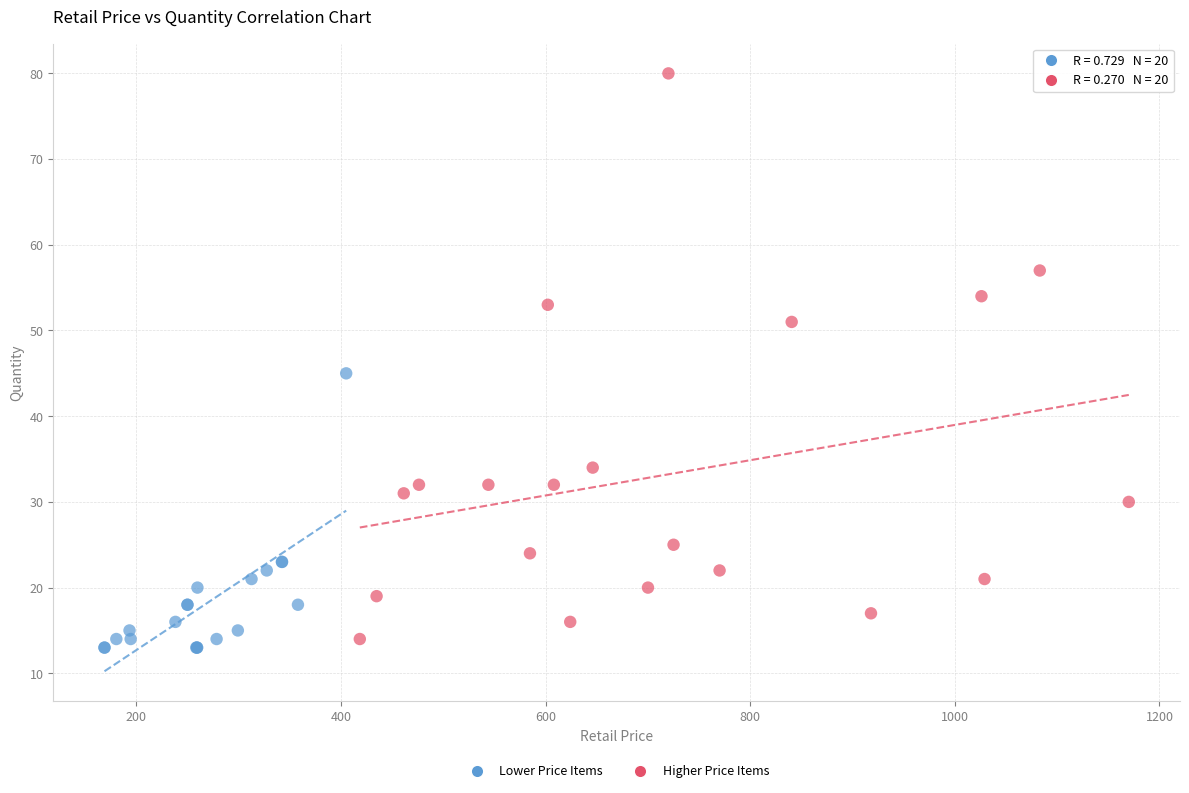

Which series contains the highest Y value?

Higher Price Items